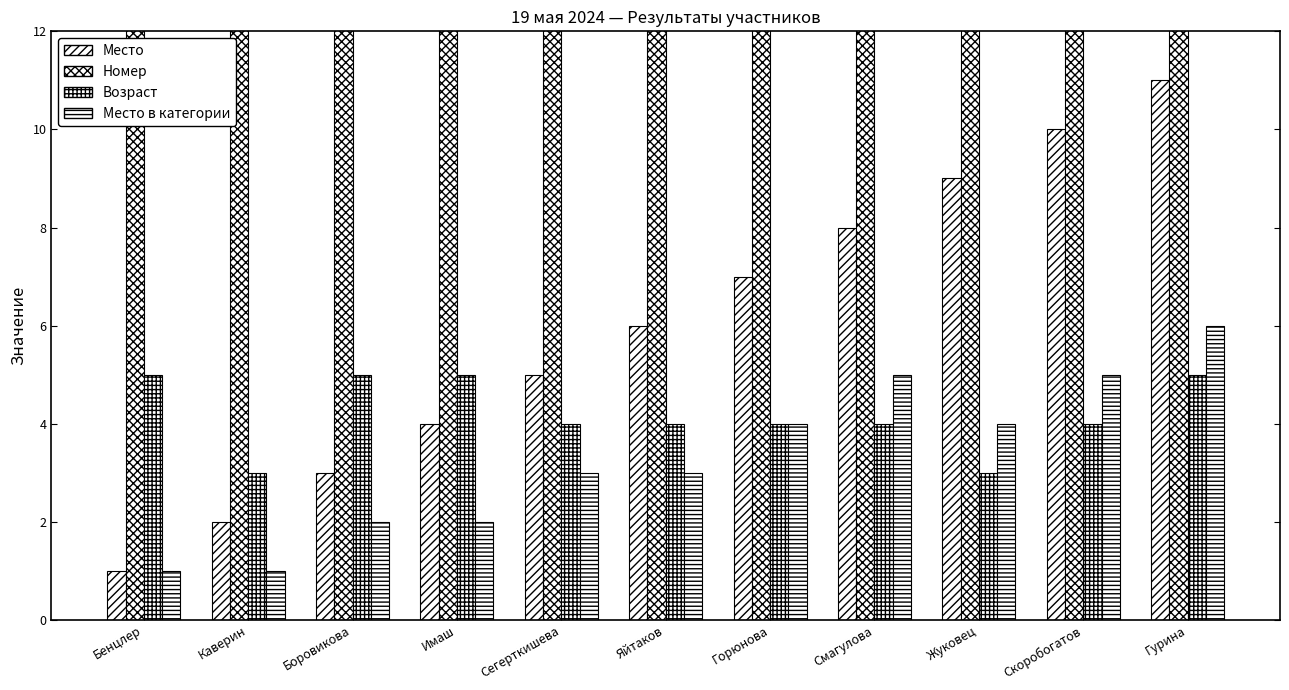

True or false: Номер has a value of 355 at Горюнова.

True